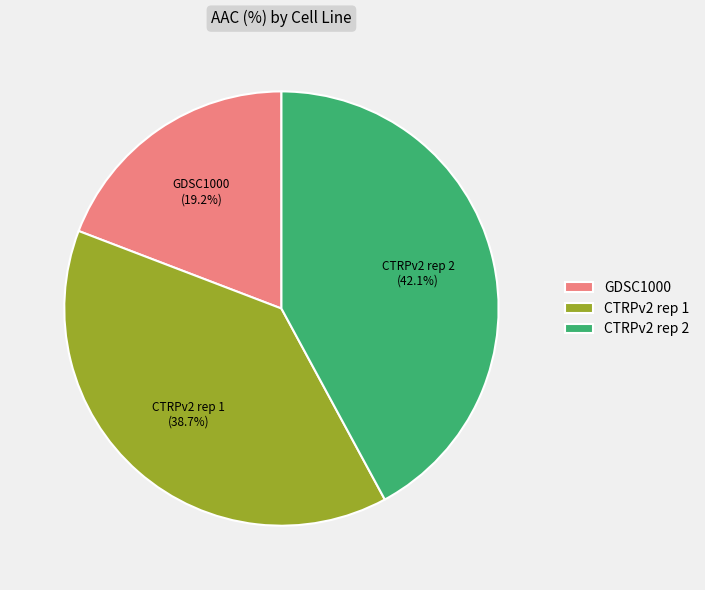

What portion of the pie excludes GDSC1000?

80.8%